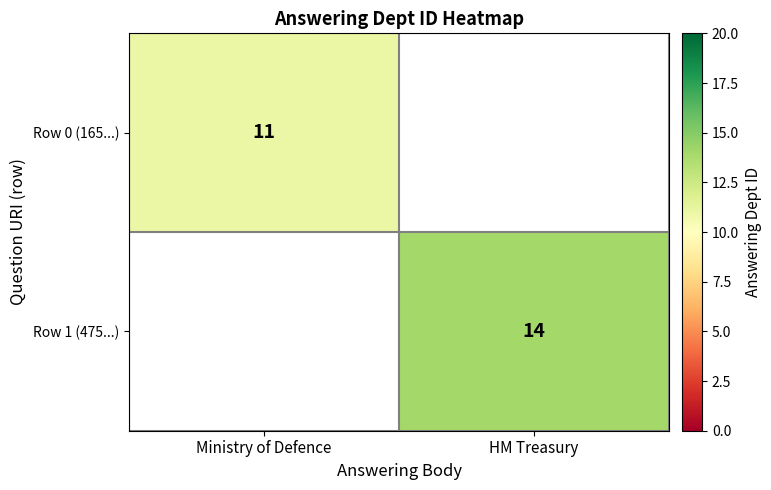

What is the minimum value shown in the chart?

11.0